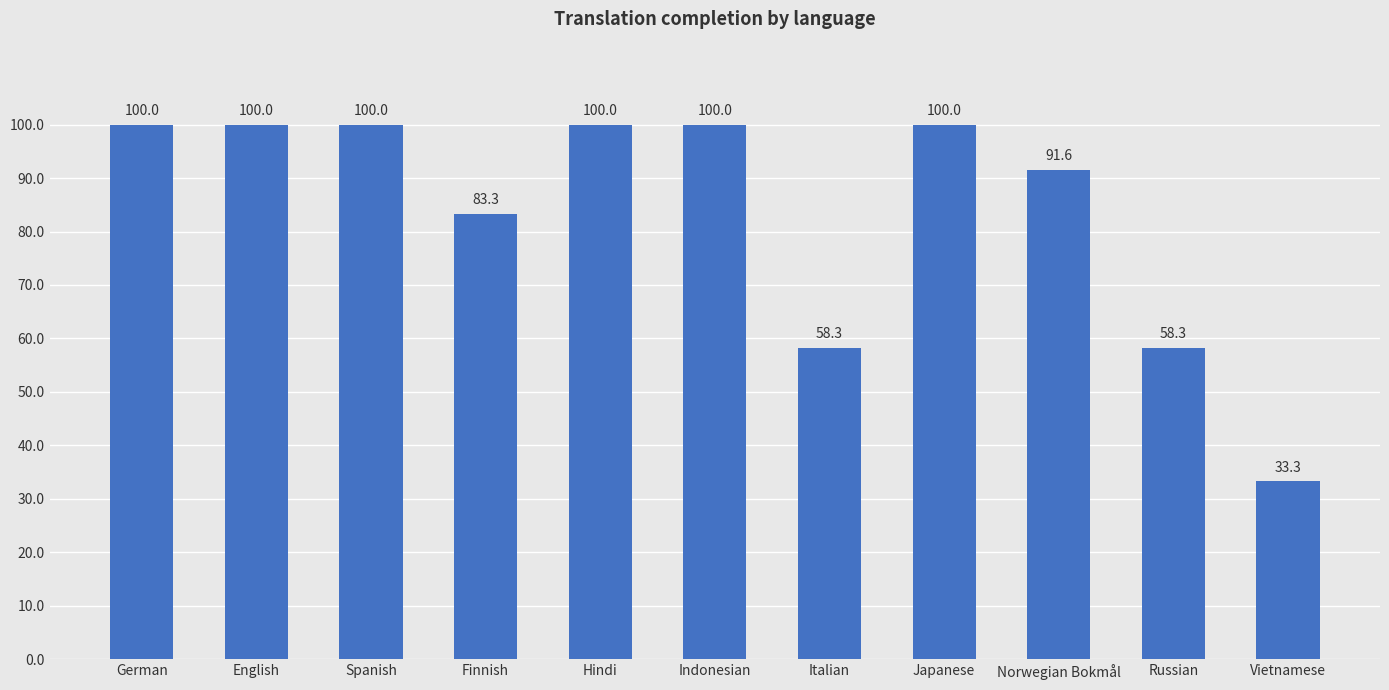

Approximately how many times larger is the value at Finnish compared to Norwegian Bokmål?

0.9